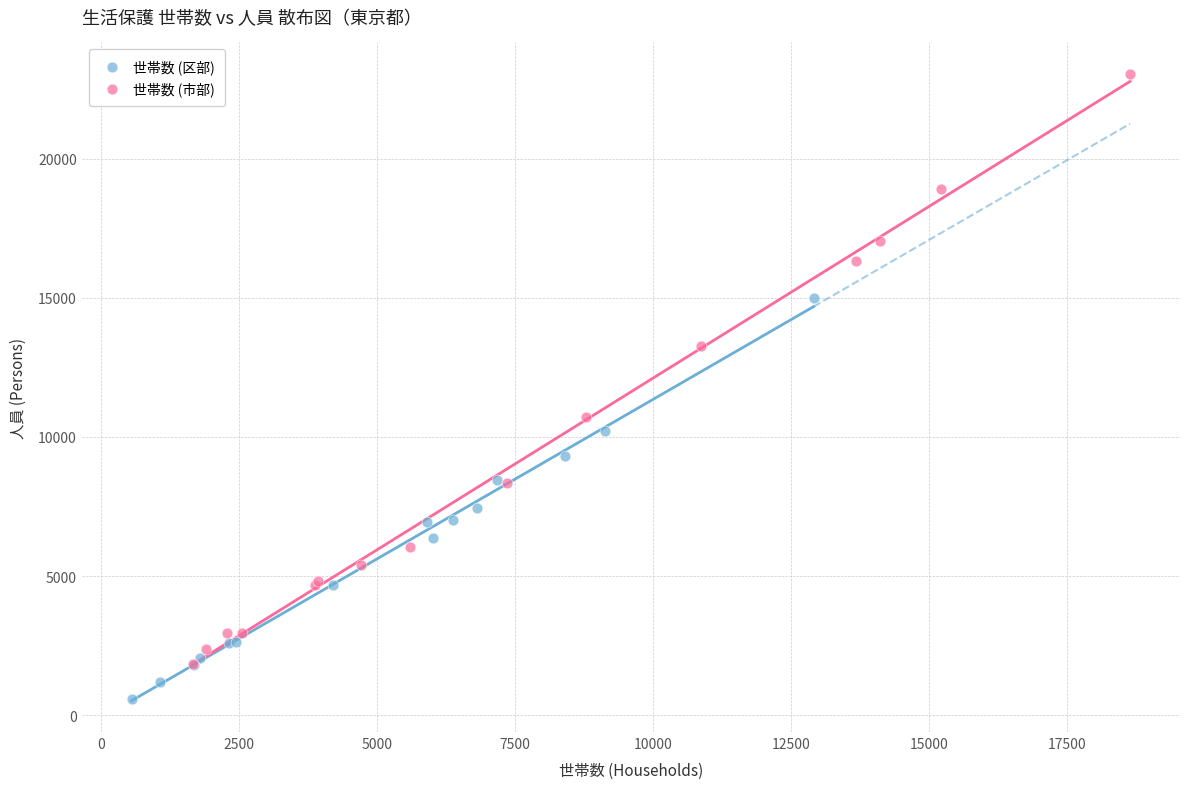

Which series reaches the minimum Y coordinate?

世帯数 (区部)